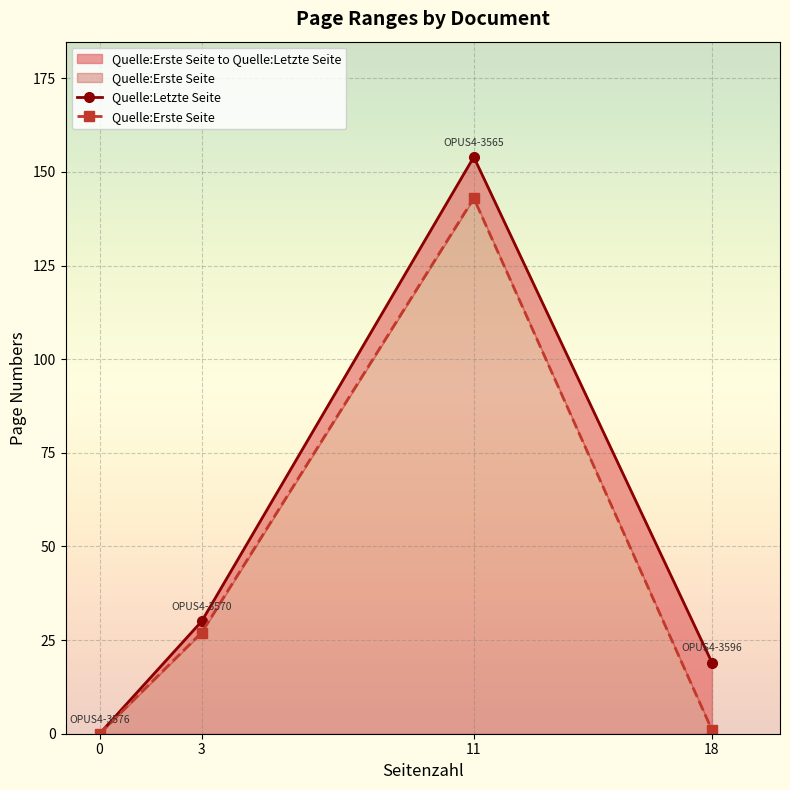

What are all the series names shown in the legend?

Quelle:Letzte Seite, Quelle:Erste Seite